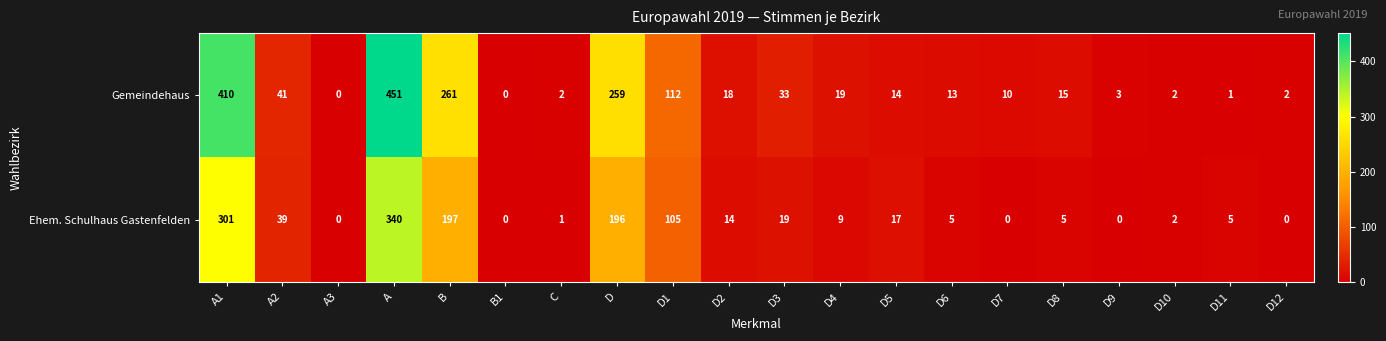

At which category is the sum across all series the highest?

A